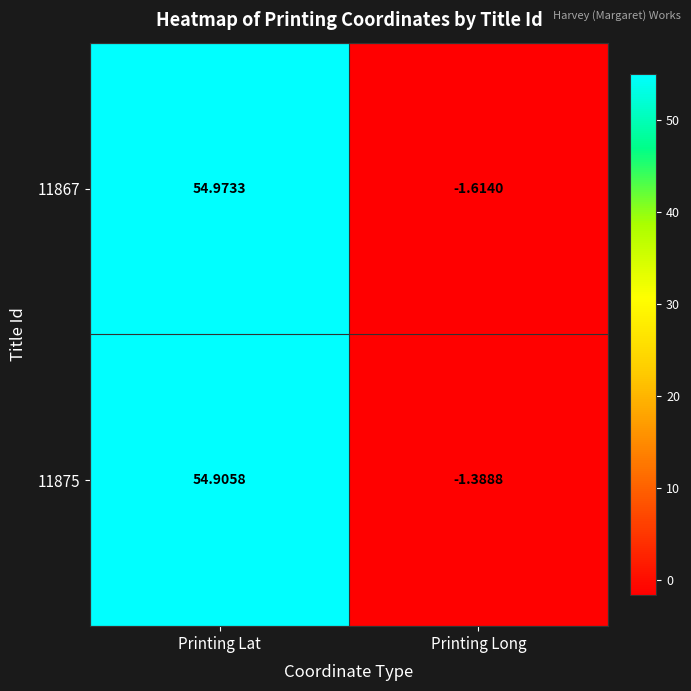

Where is 11875 nearest to the value 26?

Printing Long